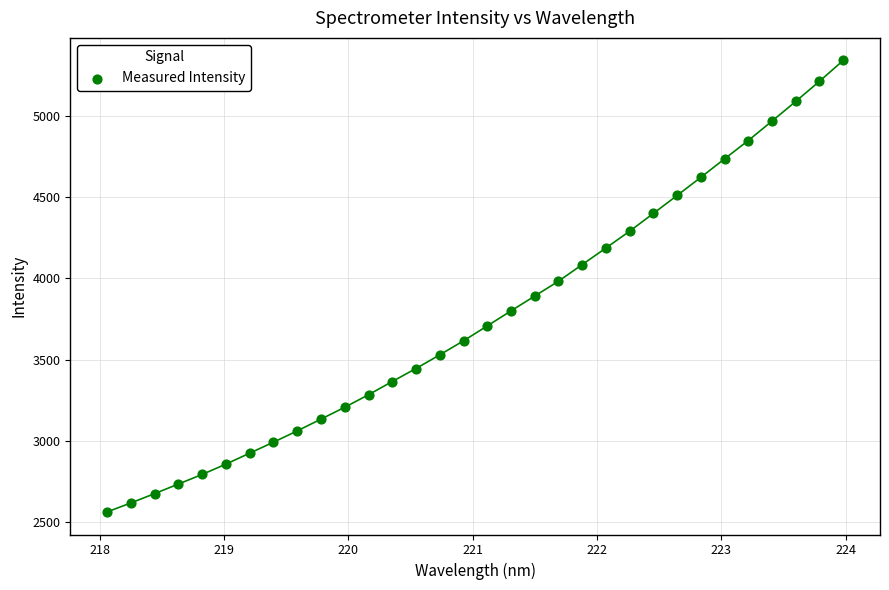

What is the range of Y values (max minus min)?

2780.8